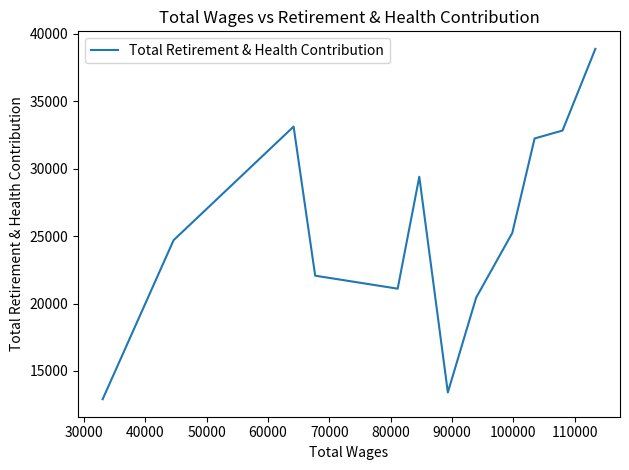

What is the greatest value displayed?

38898